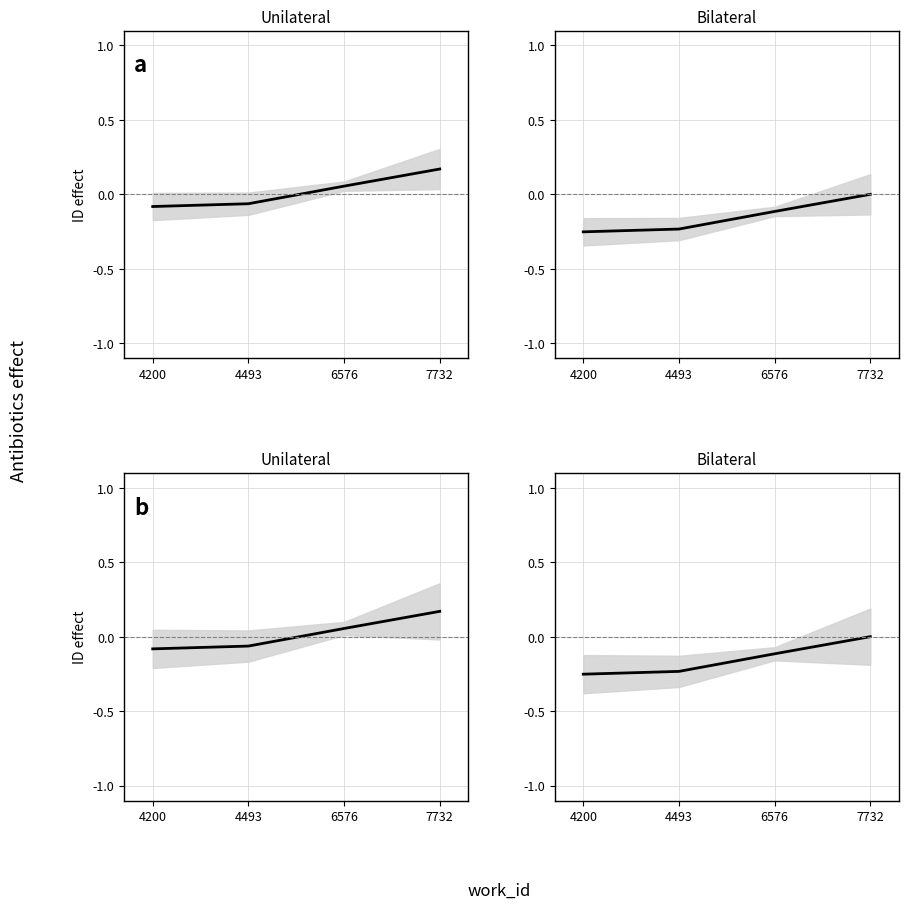

At which label is the value closest to 0?

7732